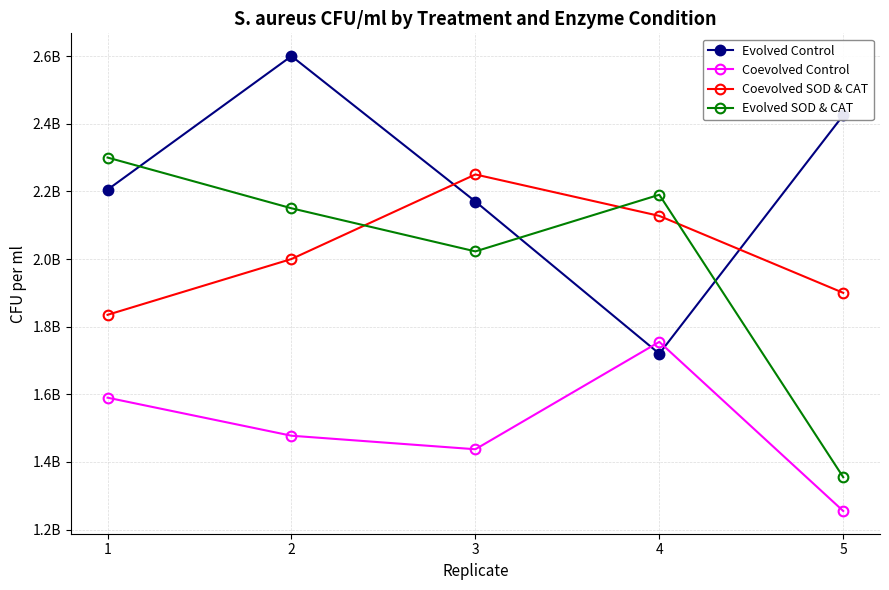

What are all the series names shown in the legend?

Evolved Control, Coevolved Control, Coevolved SOD & CAT, Evolved SOD & CAT